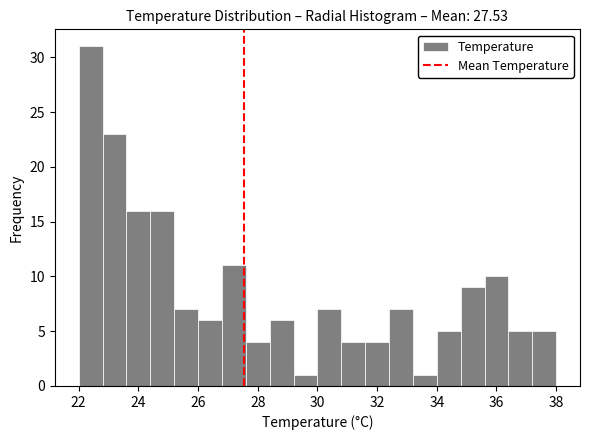

Over which range of the x-axis is the bar tallest?

22.0 to 22.8